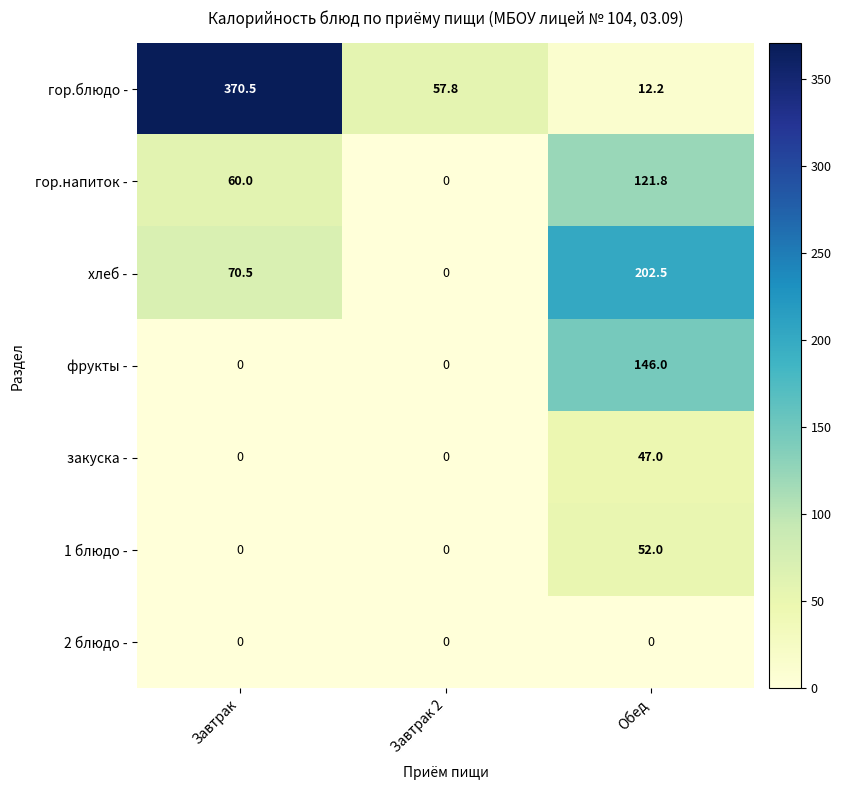

The хлеб - series shows 18.6 at Завтрак. True or false?

False